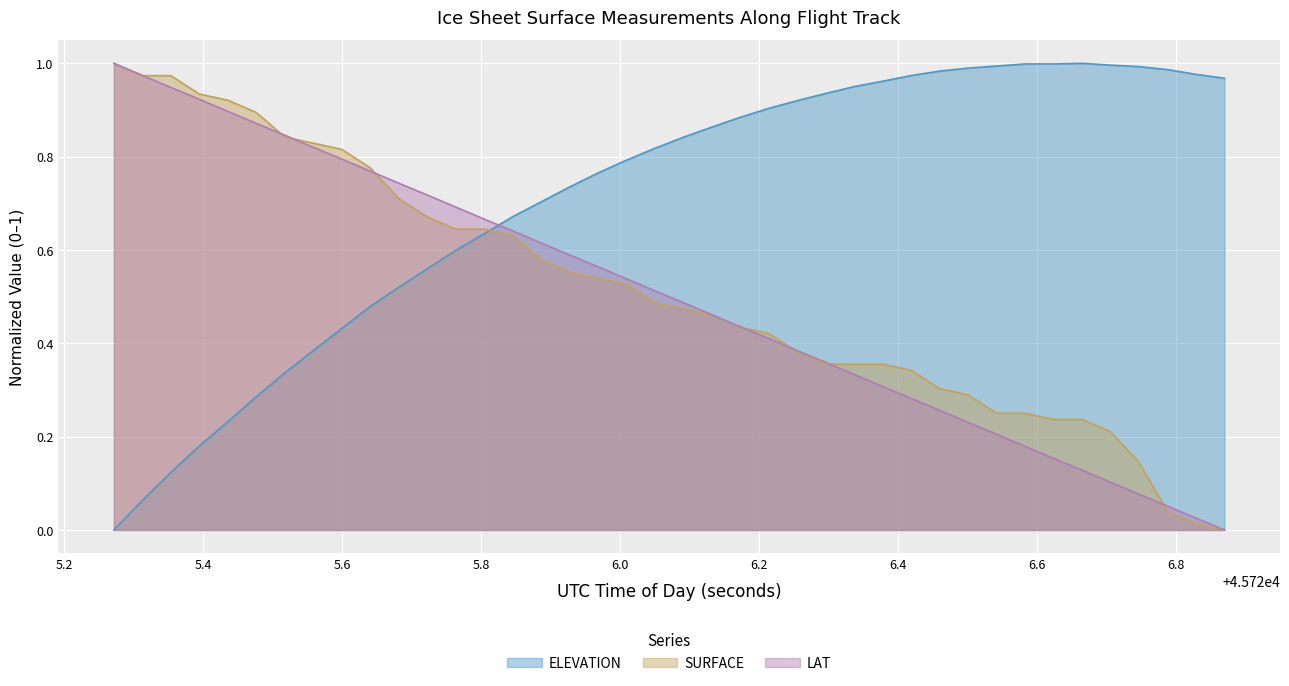

Which series has the largest total across all categories?

ELEVATION